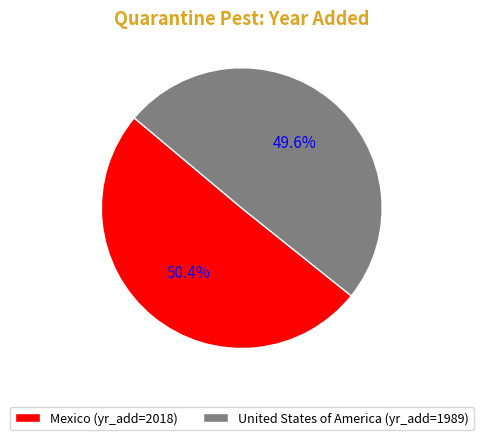

True or false: United States of America accounts for 56% of the total.

False